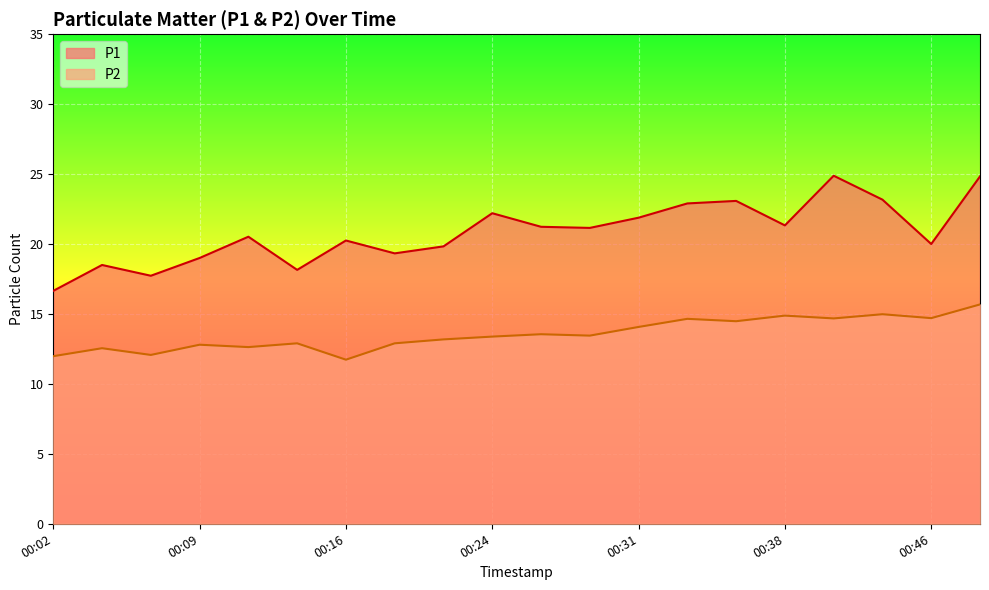

True or false: P1 and P2 cross at least once.

False